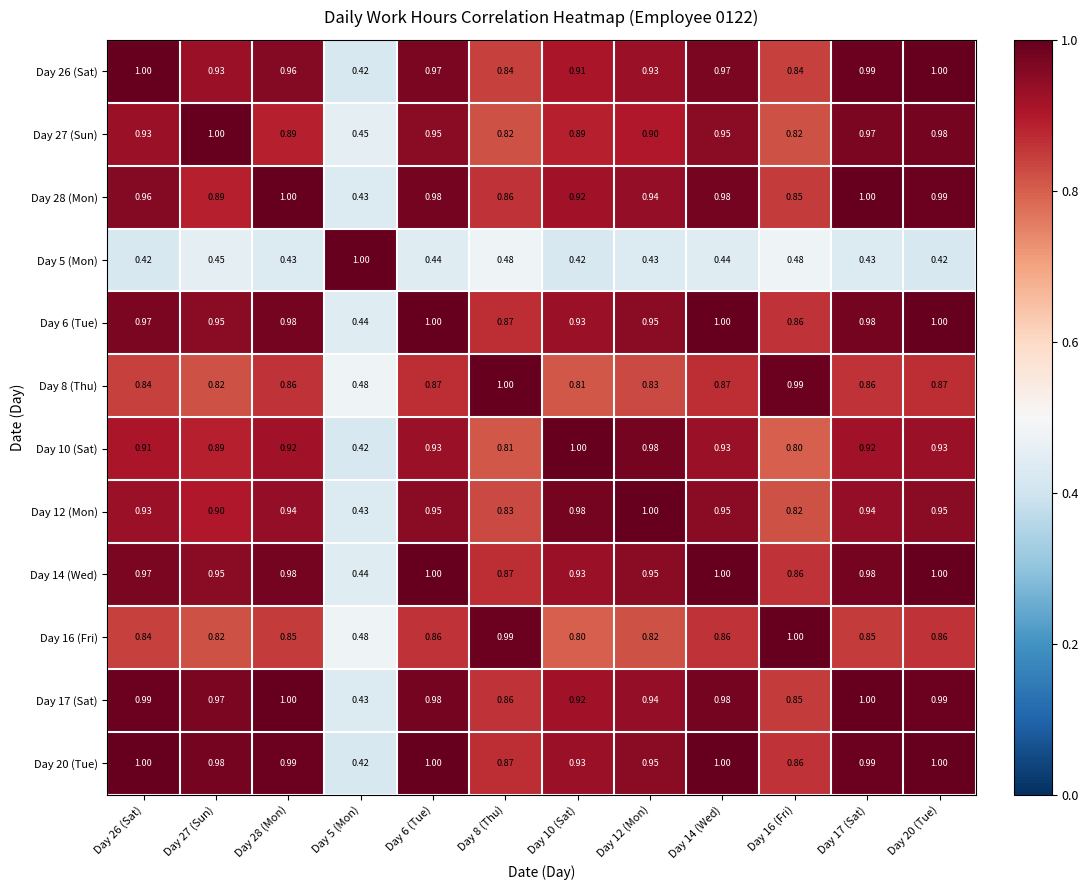

Is the value of Day 26 (Sat) at Day 28 (Mon) greater than the value of Day 28 (Mon) at Day 20 (Tue)?

No